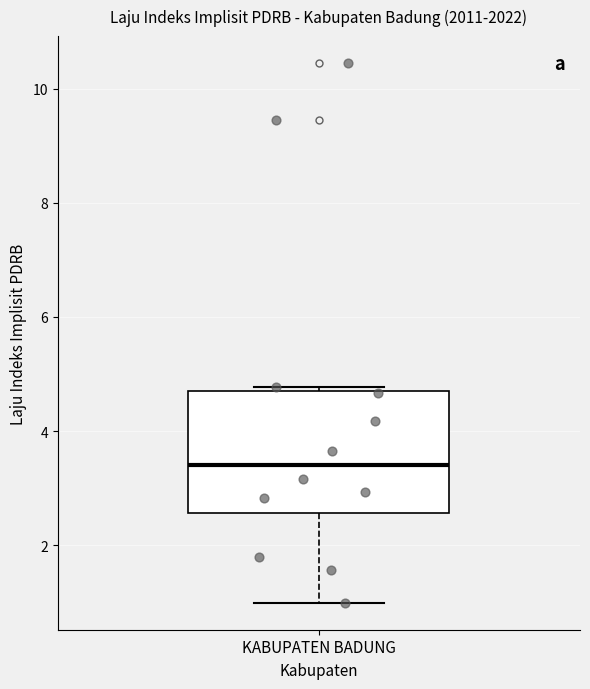

Transcribe this box plot: give where the median line is, the range the box spans, and where the two whiskers end, as read against the y-axis. The values are not printed on the chart, so give them approximately, as read against the axis.

median 3.4, box 2.6 to 4.6, whiskers 1.0 to 4.8